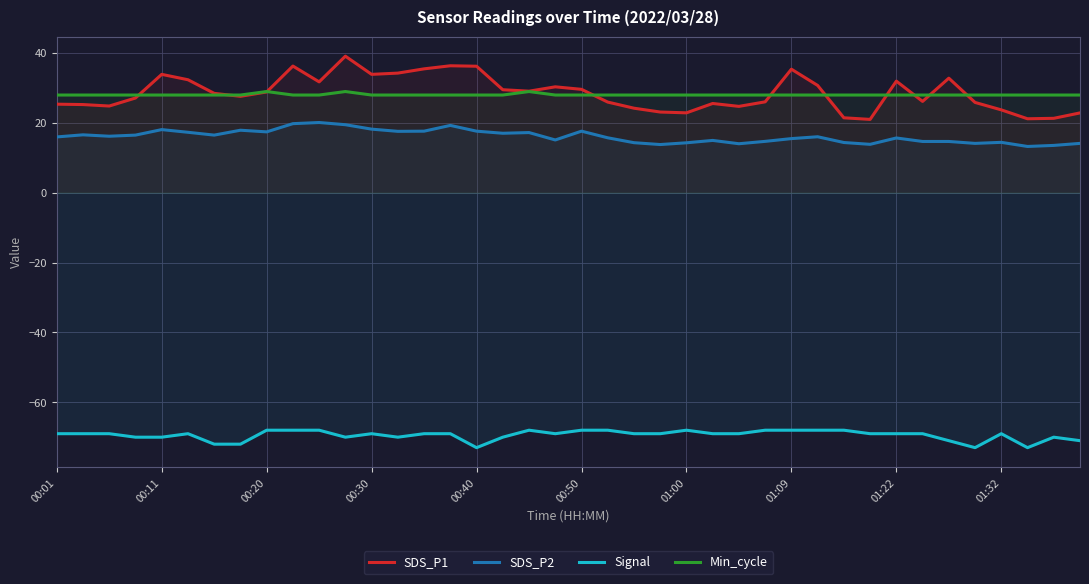

At 25, list the series in order from smallest to largest.

Signal, SDS_P2, SDS_P1, Min_cycle